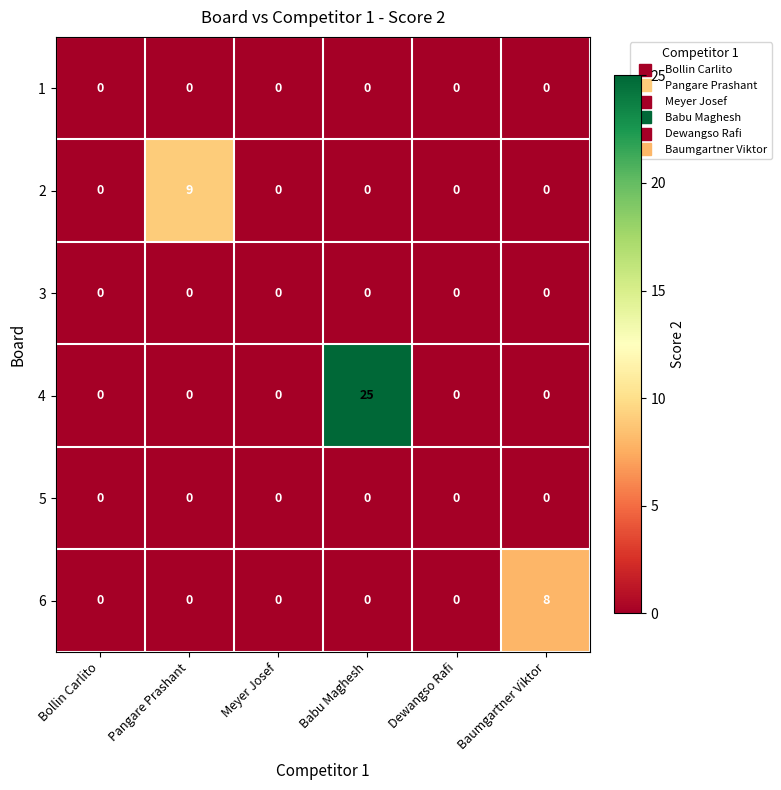

How many distinct data groups are displayed?

6